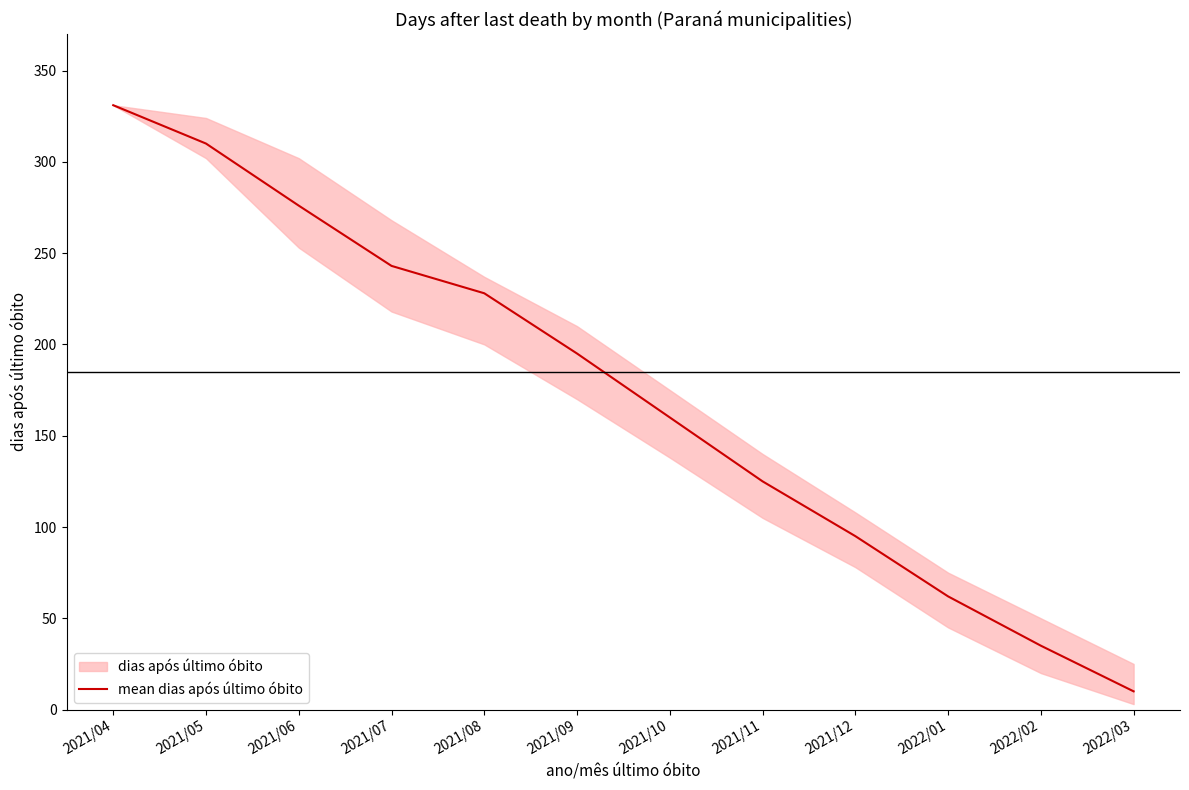

How many lines are shown in the chart?

1